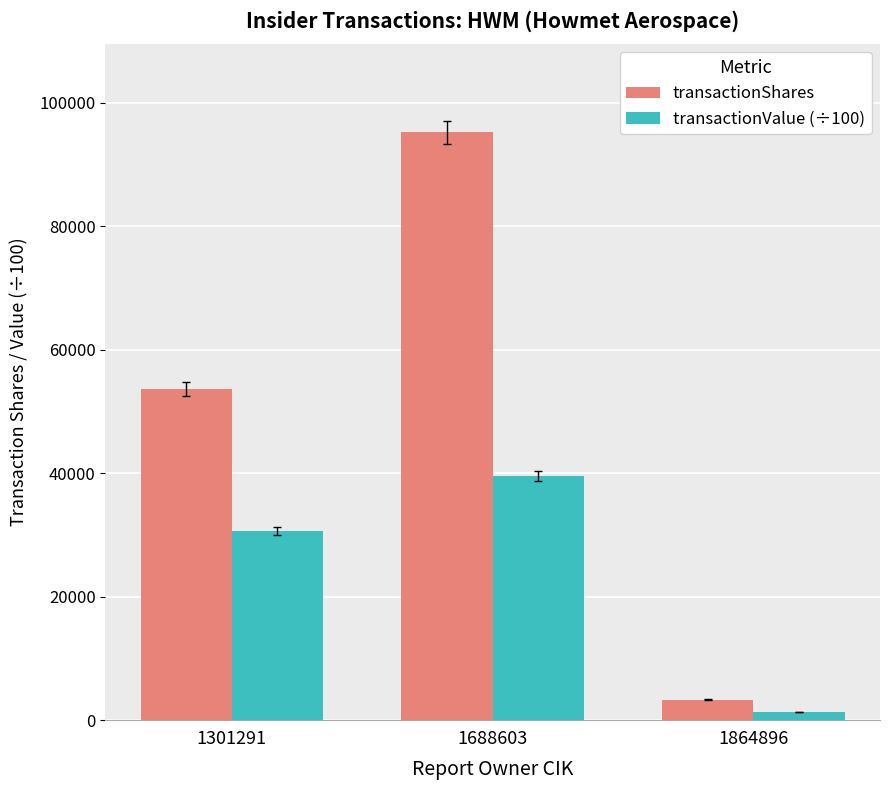

What is the spread (max minus min) of values at 1301291?

22975.9